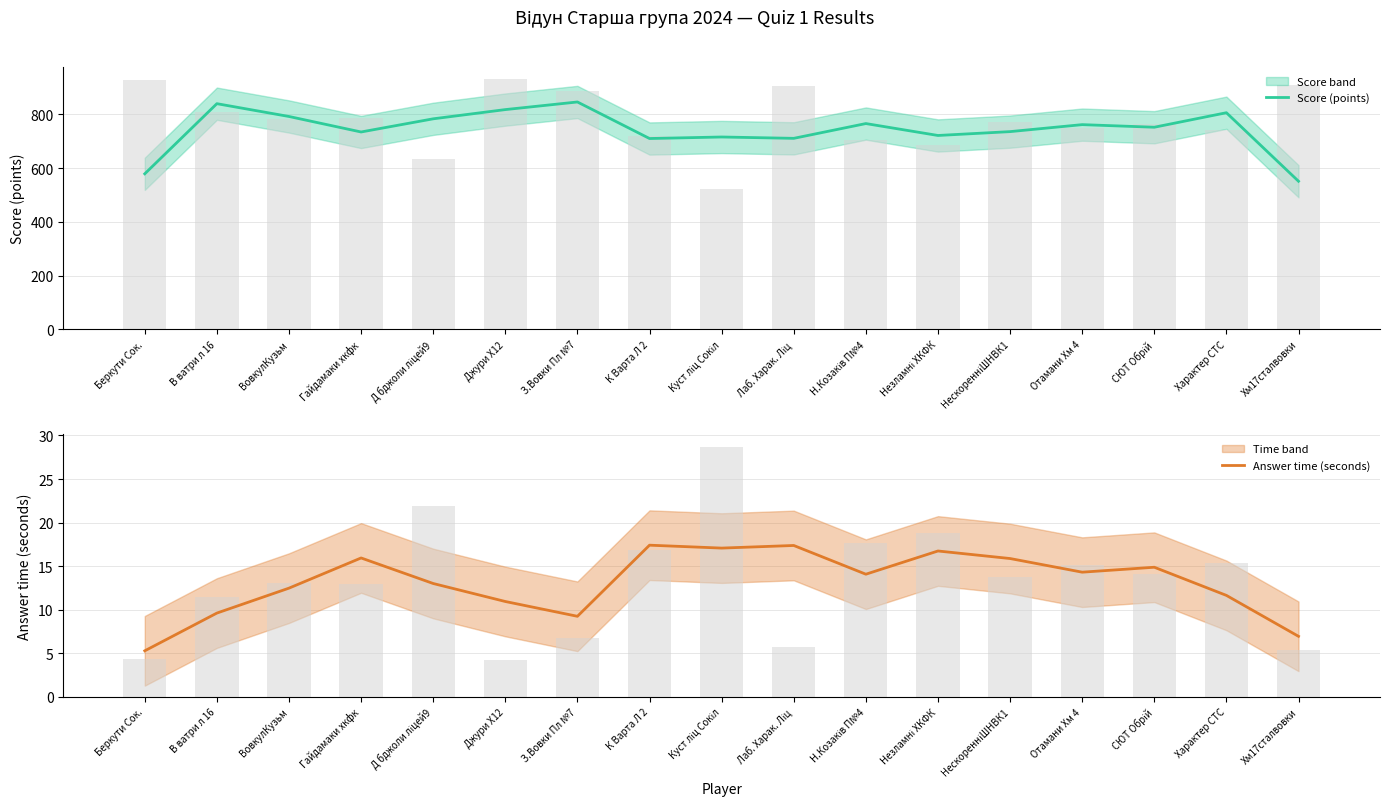

What is the difference between the Score (points) values at Н.Козаків П№4 and Джури Х12?

52.0